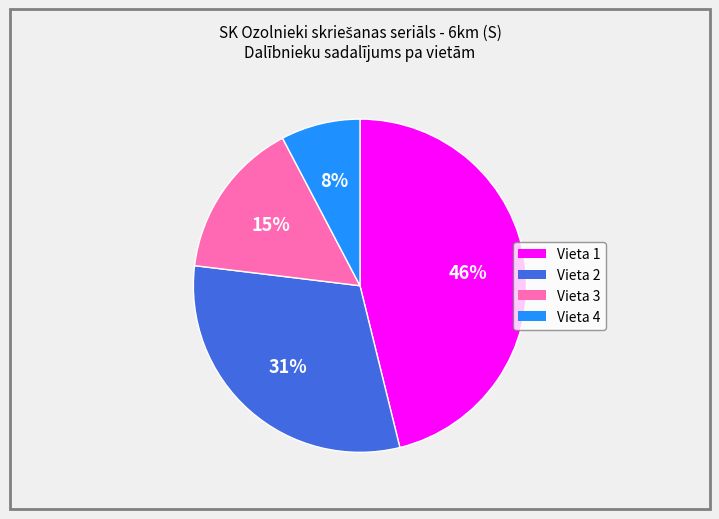

Which category has the smallest portion of the pie?

Vieta 4